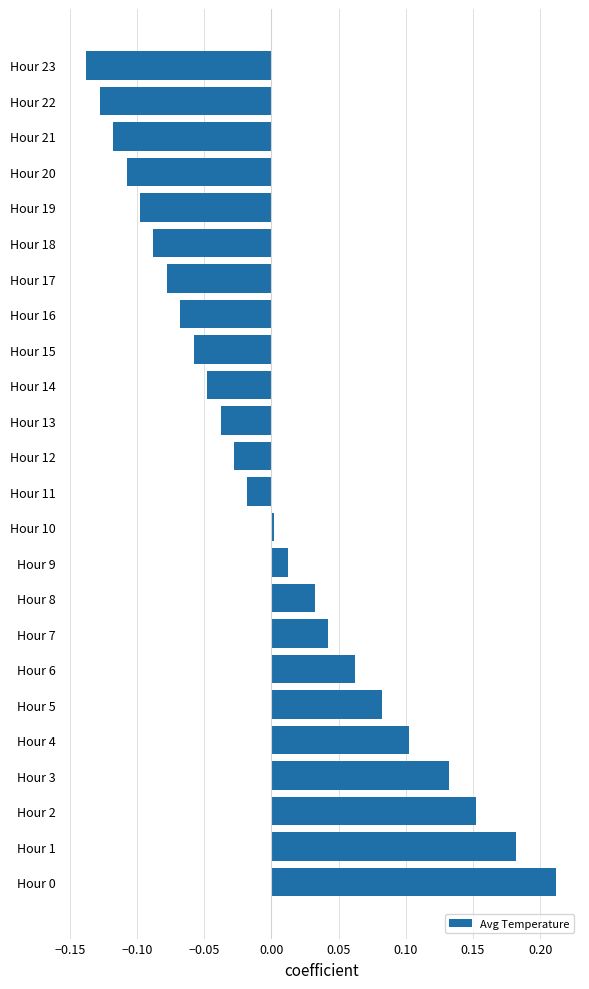

What is the difference between the second highest and minimum values?

0.3